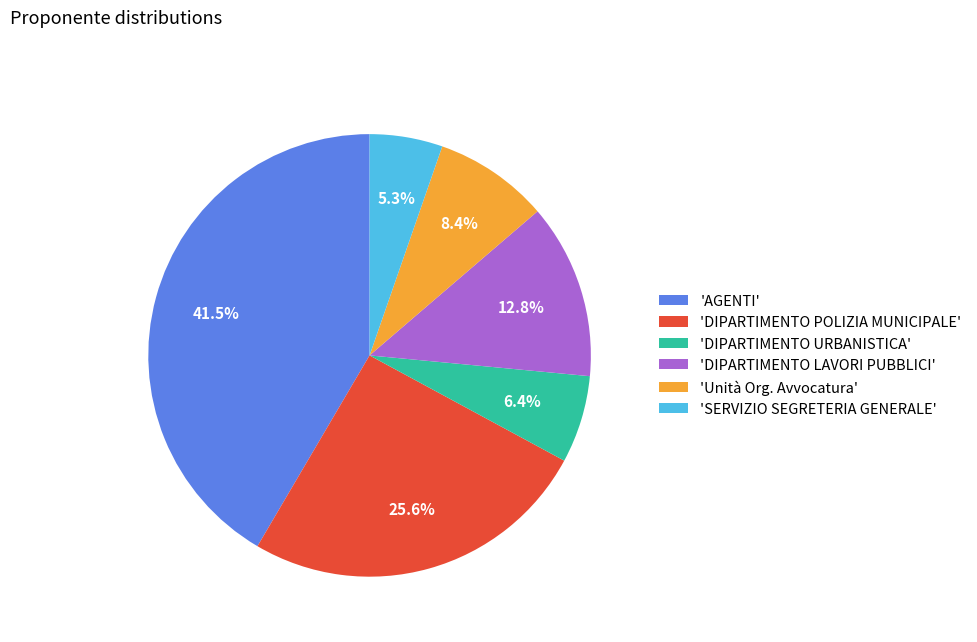

Is there any slice that represents more than half of the pie?

No